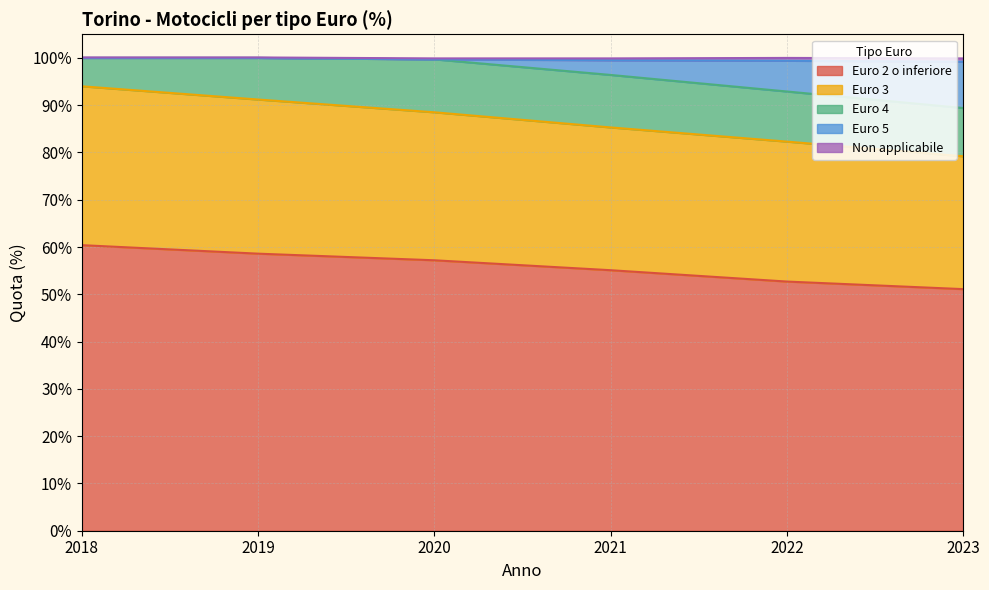

At which category is the sum across all series the highest?

2018